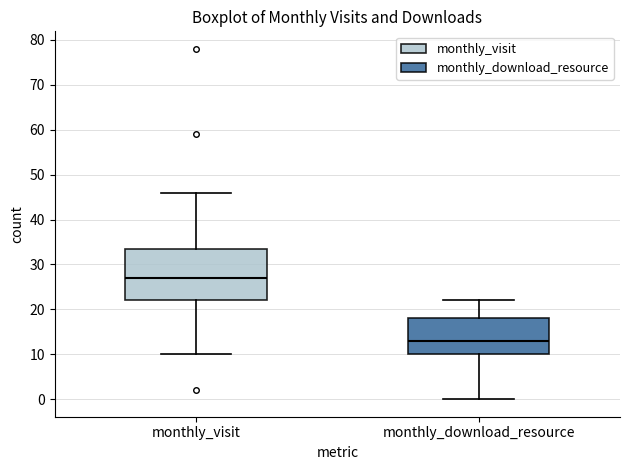

Where is the upper edge of the box for monthly_visit on the y-axis? The values are not printed on the chart, so give them approximately, as read against the axis.

34